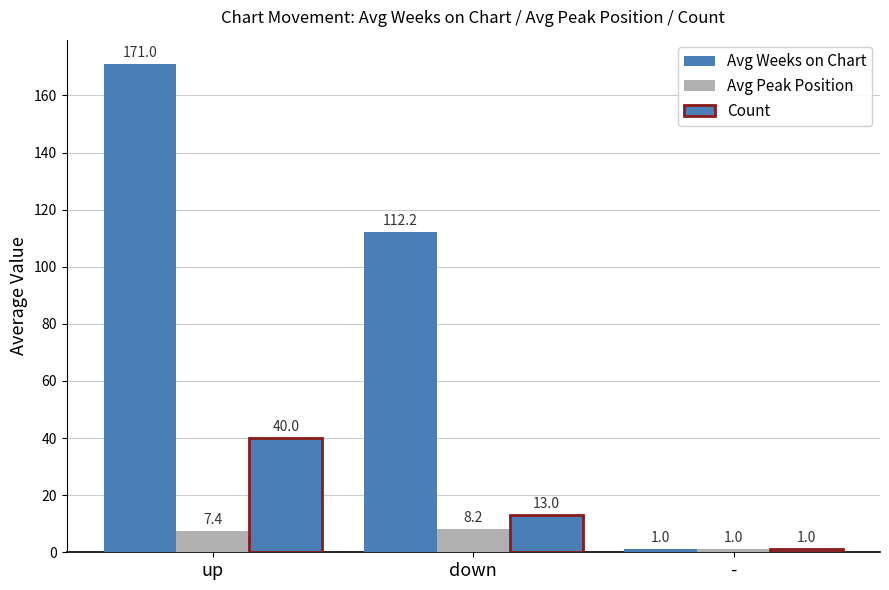

Reading left to right, list all the values displayed in this chart.

Avg Weeks on Chart: 171.0	112.2	1.0
Avg Peak Position: 7.4	8.2	1.0
Count: 40.0	13.0	1.0